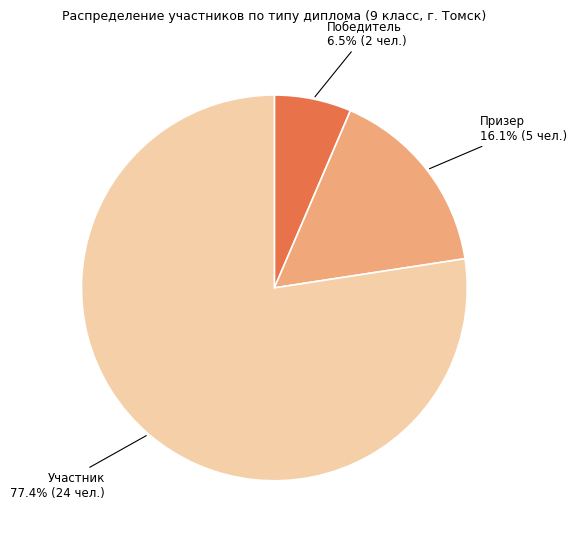

How many slices are in this pie chart?

3